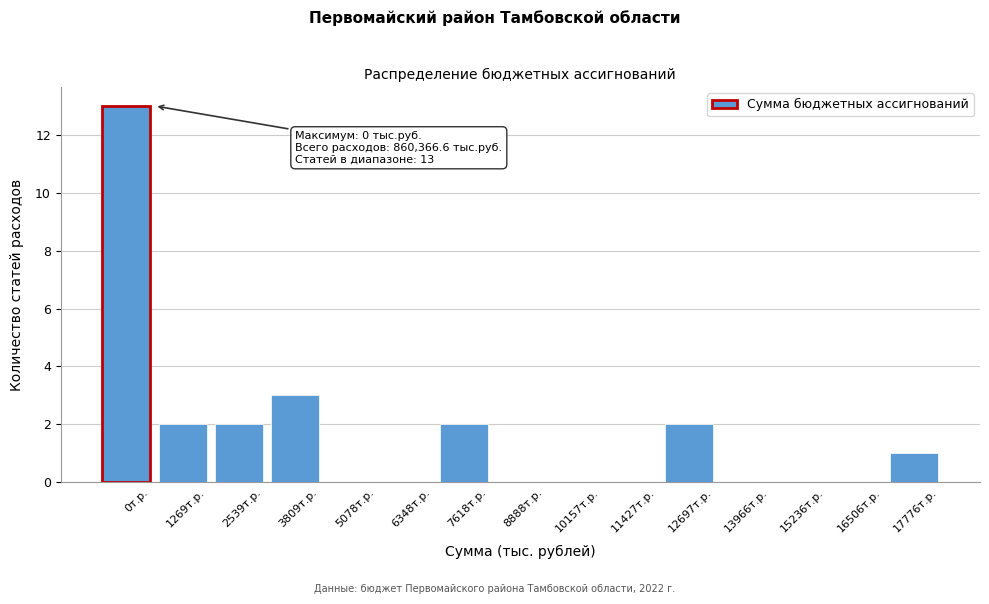

Reading left to right, extract all data points from this chart.

0т.р.=13	1269т.р.=2	2539т.р.=2	3809т.р.=3	5078т.р.=0	6348т.р.=0	7618т.р.=2	8888т.р.=0	10157т.р.=0	11427т.р.=0	12697т.р.=2	13966т.р.=0	15236т.р.=0	16506т.р.=0	17776т.р.=1